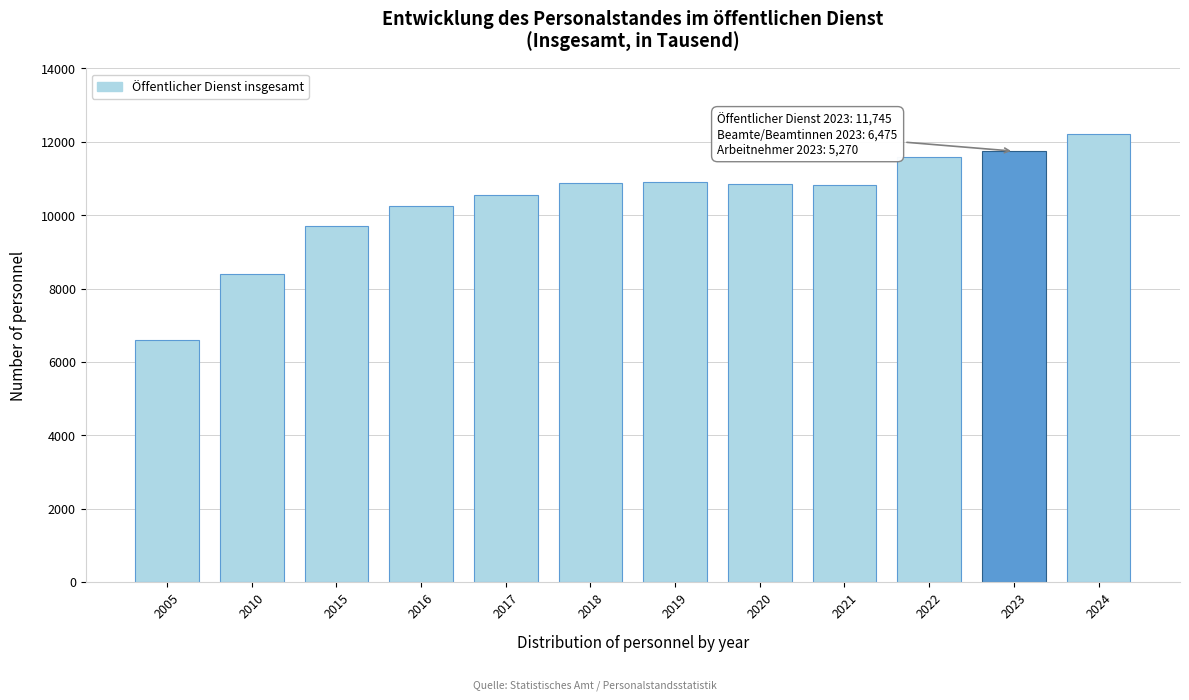

What value does the data have at 2019?

10915